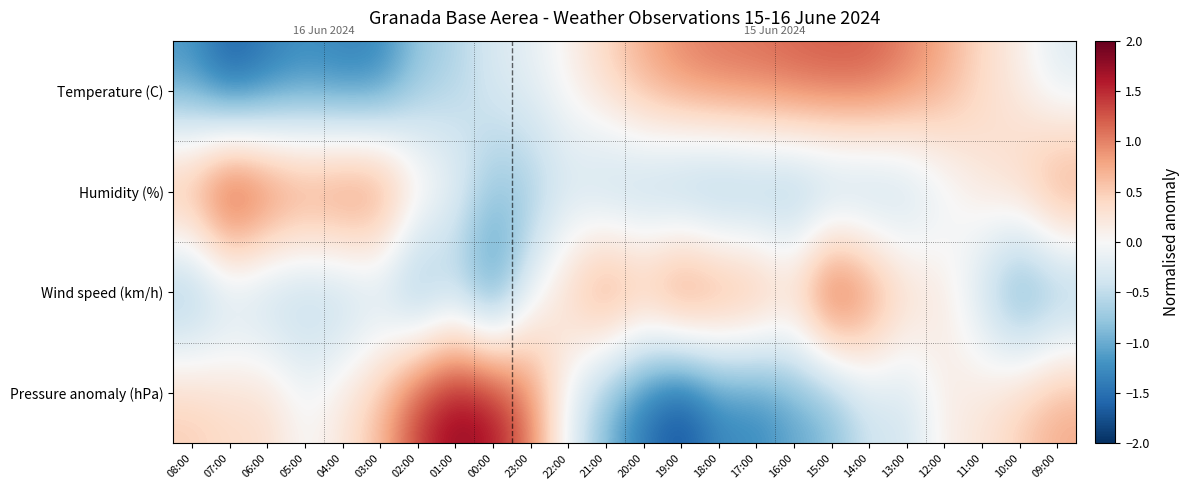

Rank the series by their maximum value, from highest to lowest.

Humidity (%), Pressure anomaly (hPa), Wind speed (km/h), Temperature (C)